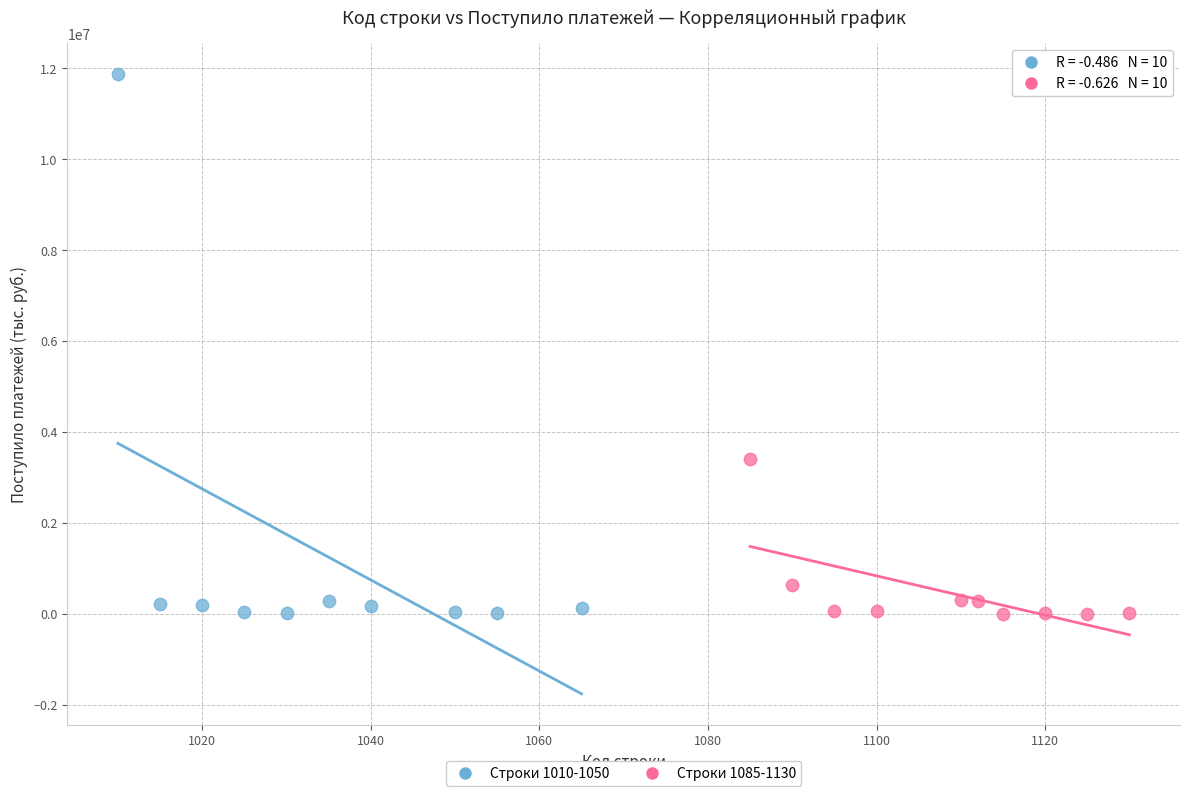

Which series has the largest Y range (max minus min)?

Строки 1010-1050